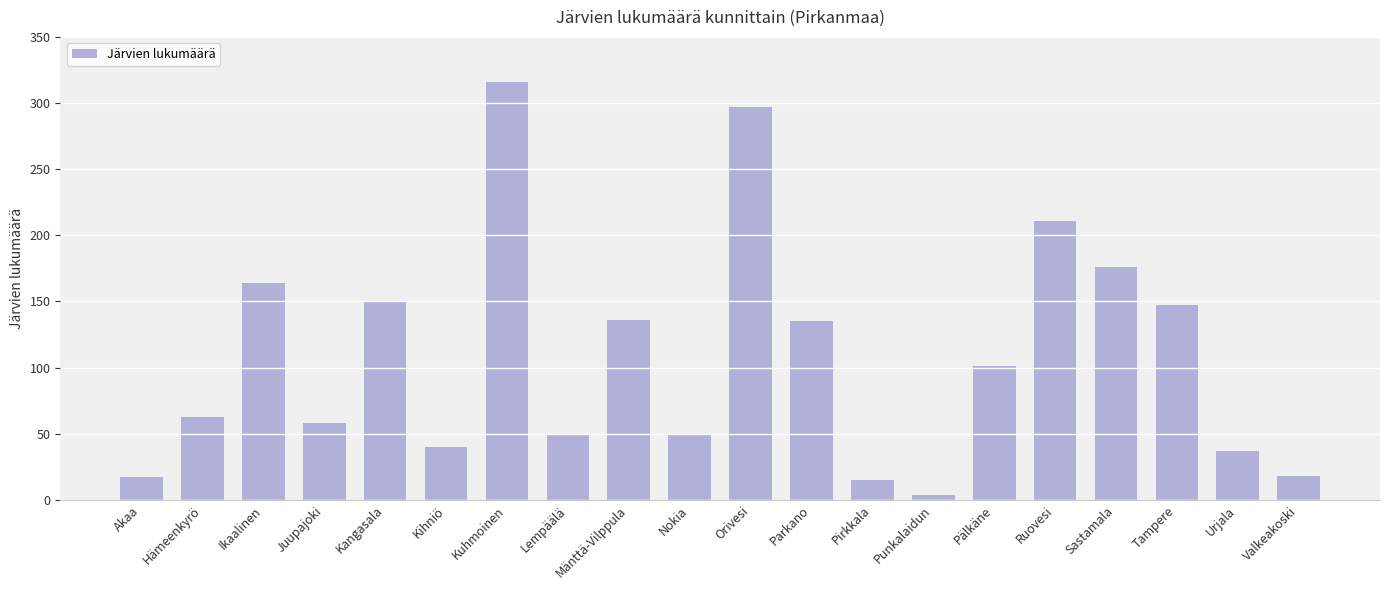

What is the label of the 2nd bar from the right?

Urjala